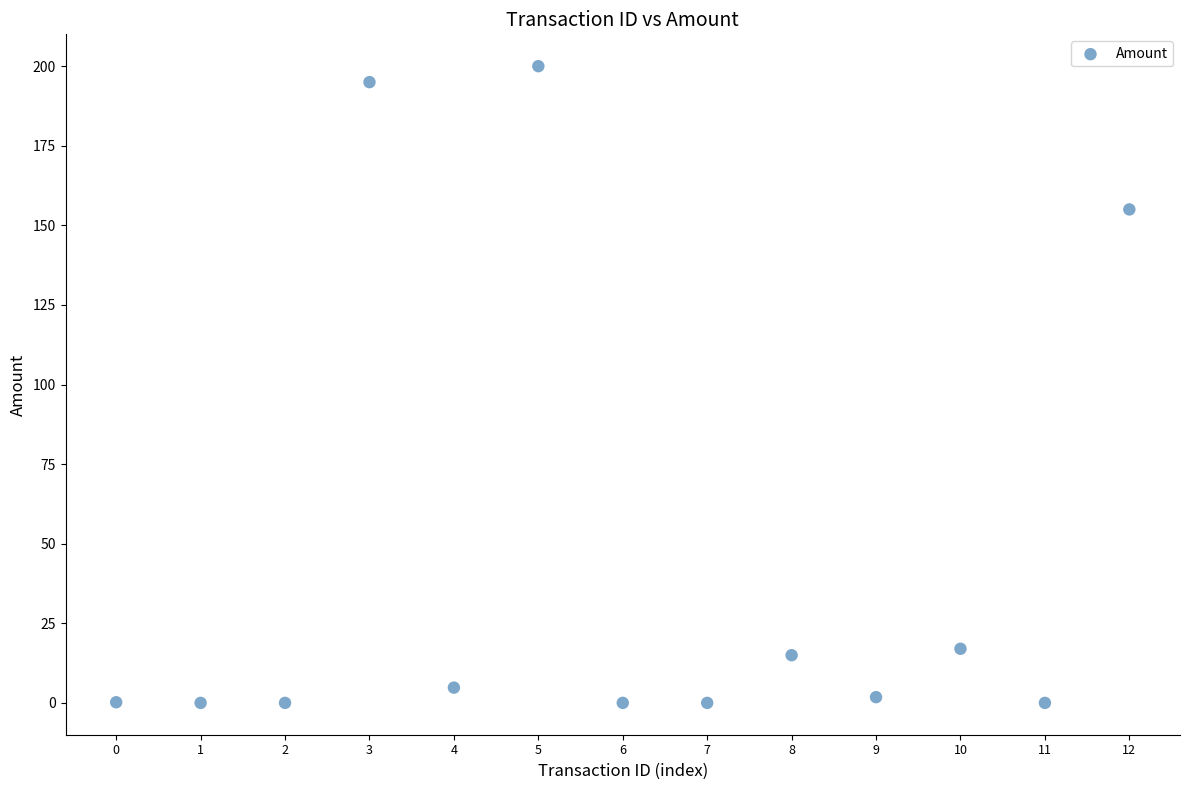

What is the range of Y values (max minus min)?

200.0